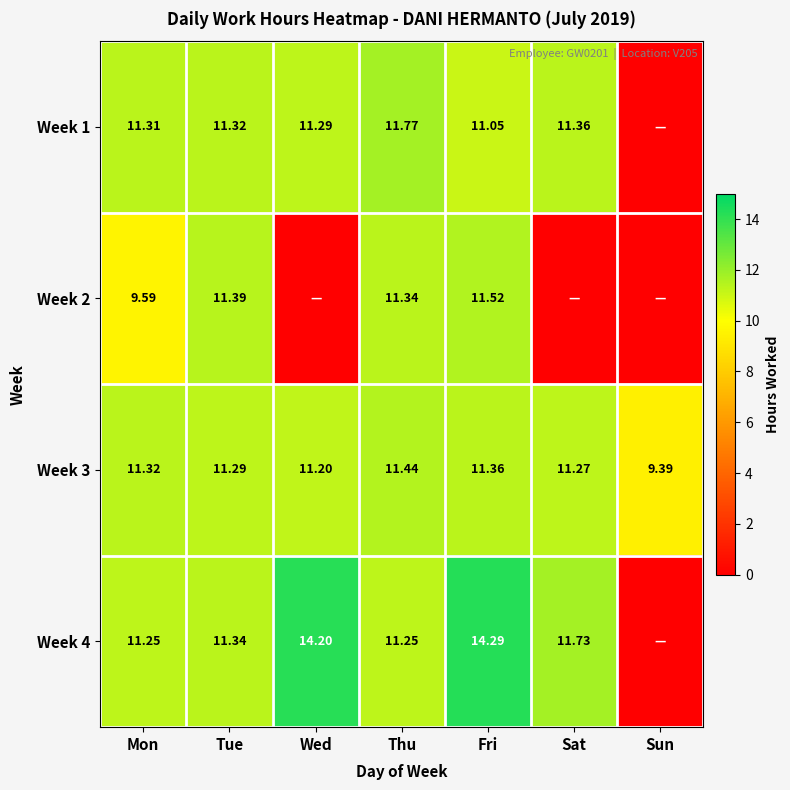

Where does the Week 3 series first go above 11?

Mon